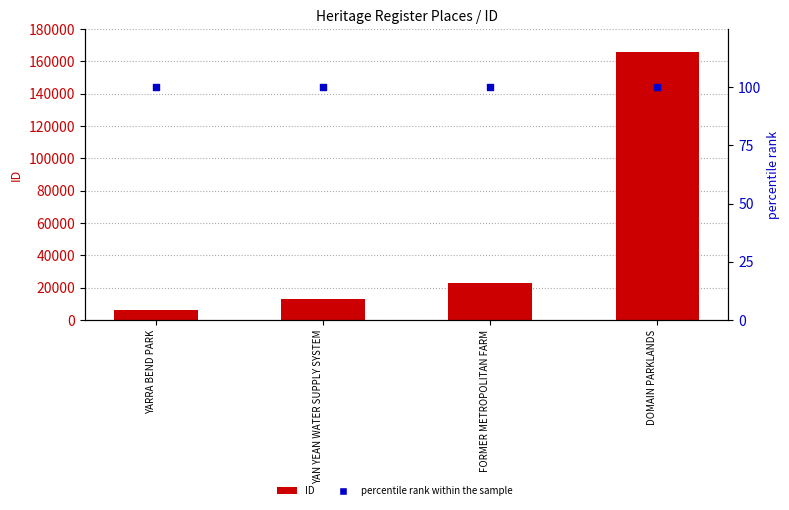

Which series contains the highest Y value?

ID